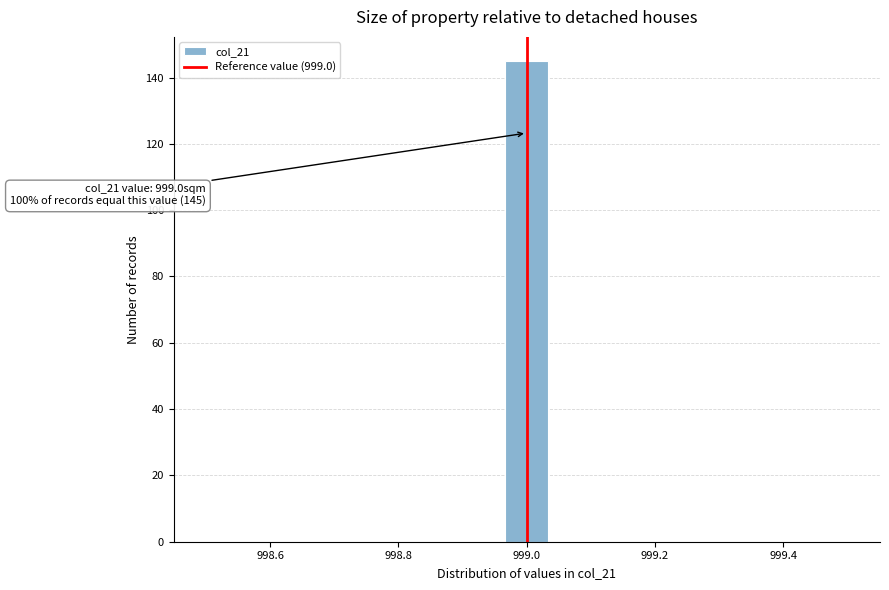

Read against the x-axis, roughly where is the centre of the tallest bar?

999.00